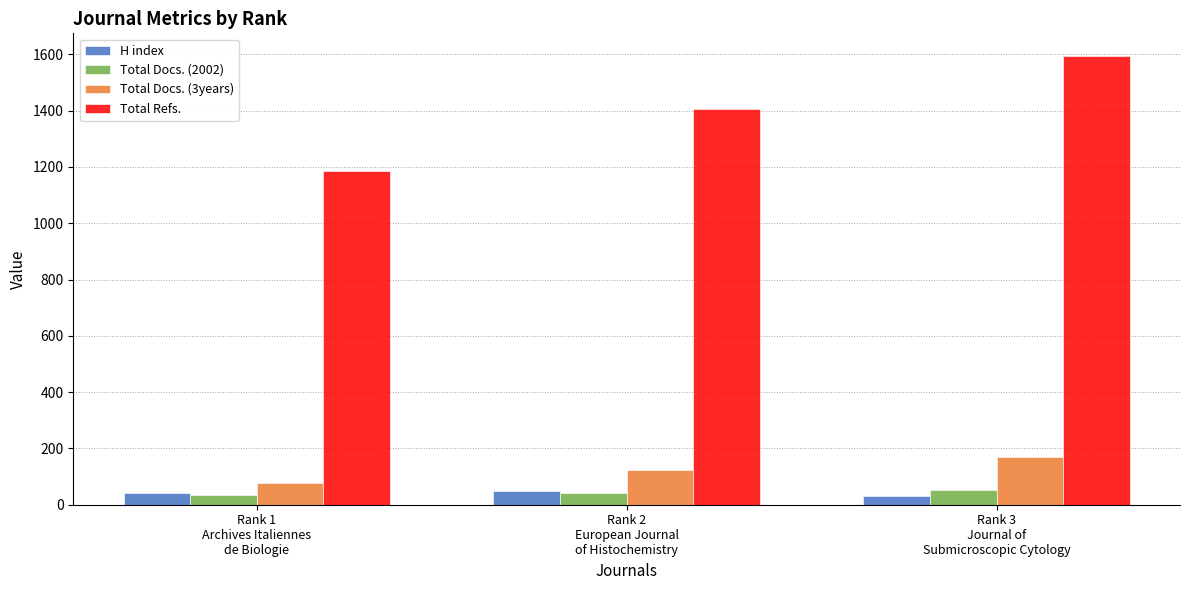

True or false: Total Refs. has a value of 1406 at Rank 2
European Journal
of Histochemistry.

True